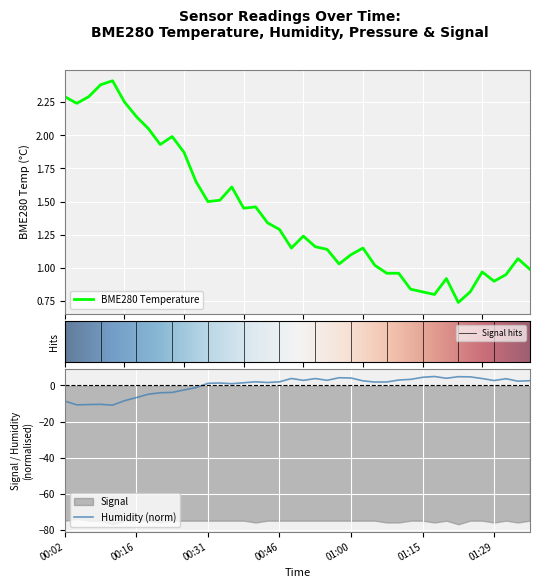

True or false: BME280_humidity and BME280_temperature cross at least once.

True